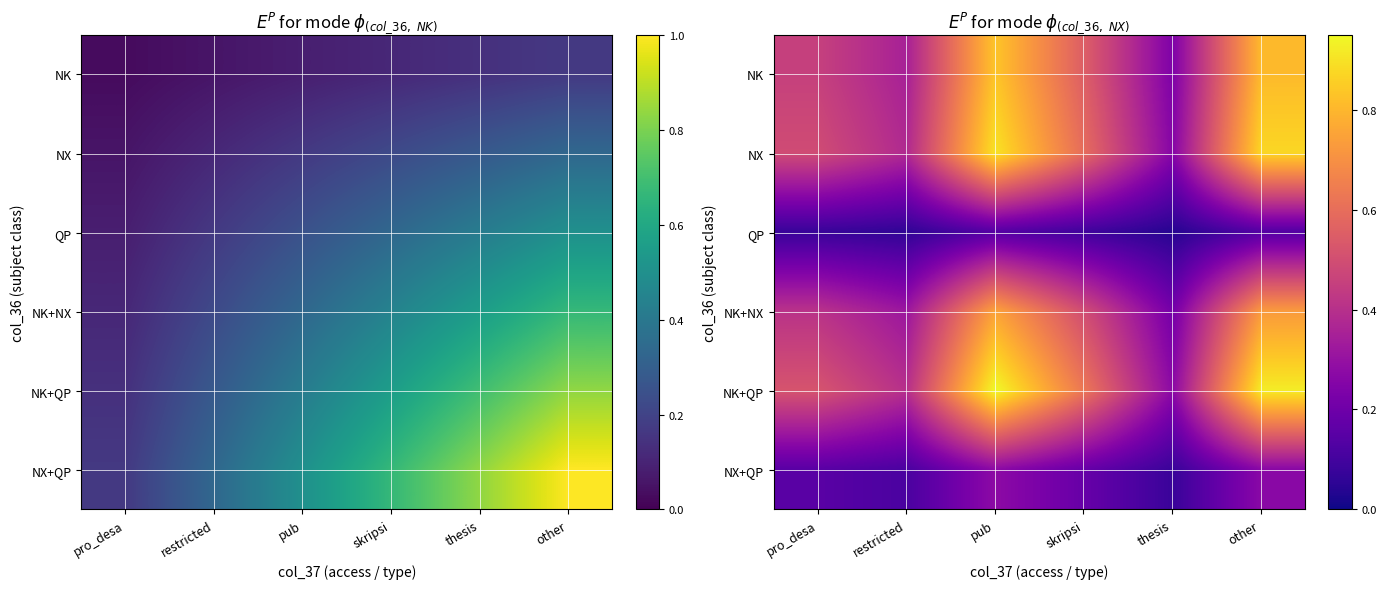

Between restricted and thesis, which series saw the biggest shift?

NK+QP